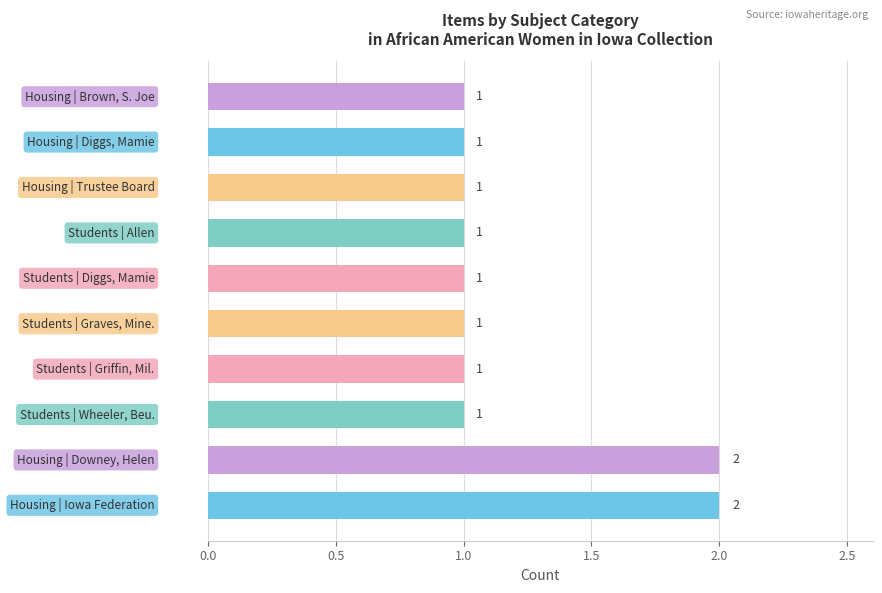

Count the values in the range 1 to 2.

10